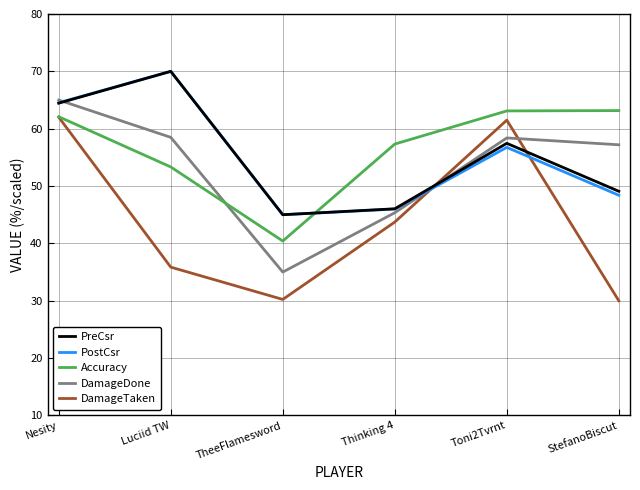

What is the smallest value displayed?

30.0